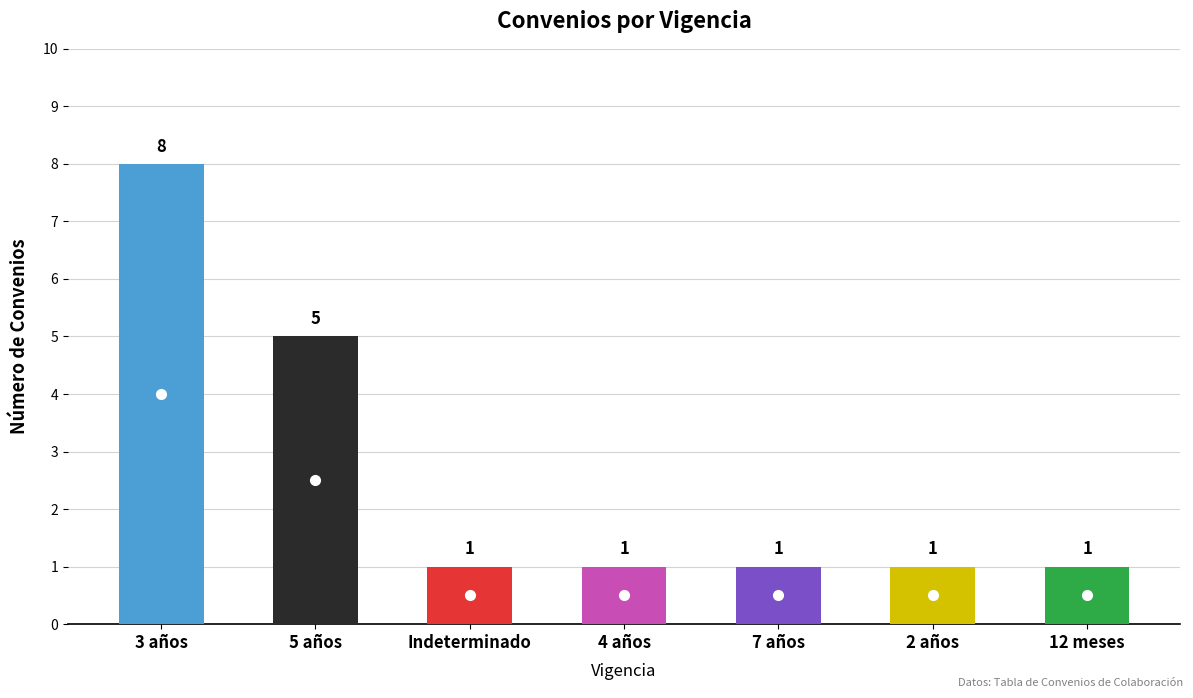

Is it true that the value at 7 años is 1?

True